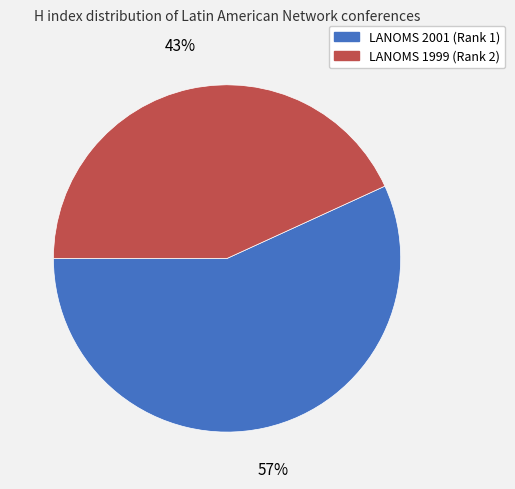

What is the ratio of the value at LANOMS 1999 (Rank 2) to the value at LANOMS 2001 (Rank 1)?

0.8